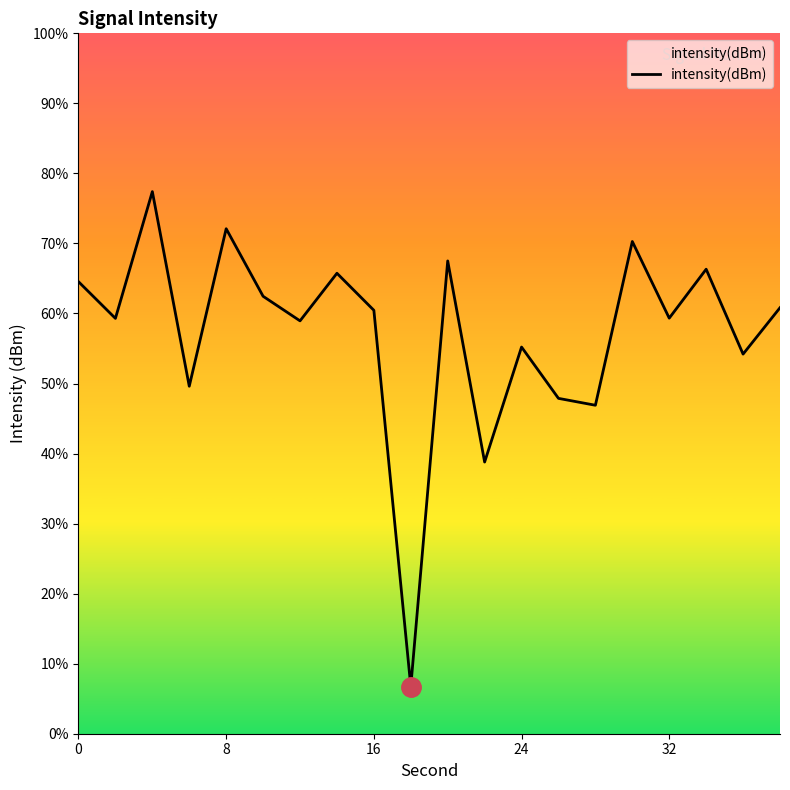

How many data points are less than -123?

13